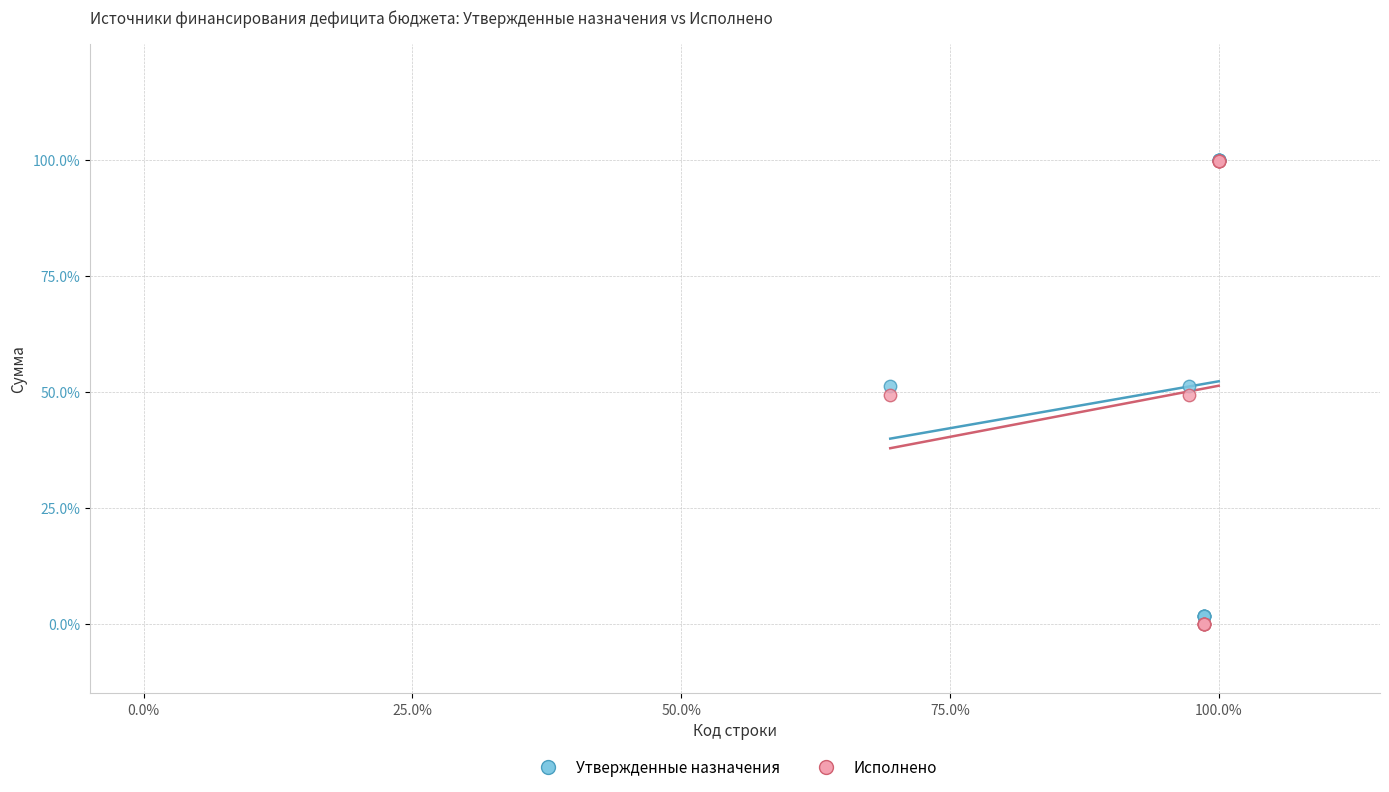

What are all the series names shown in the legend?

Утвержденные назначения, Исполнено